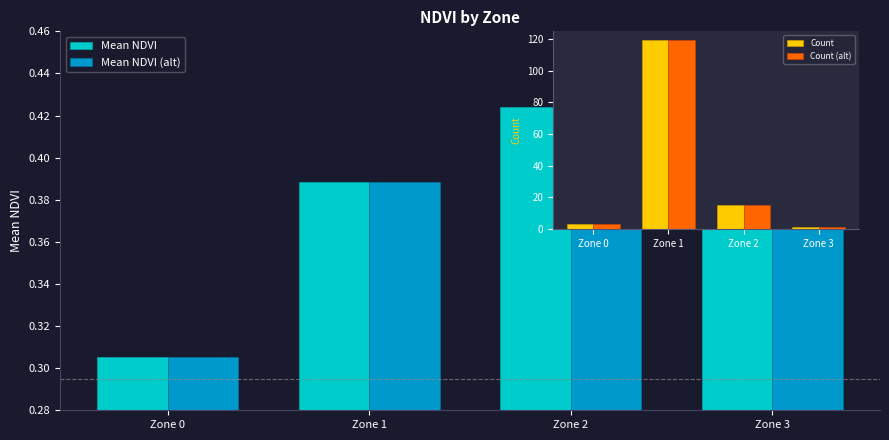

Which series has the largest range (max minus min)?

Count